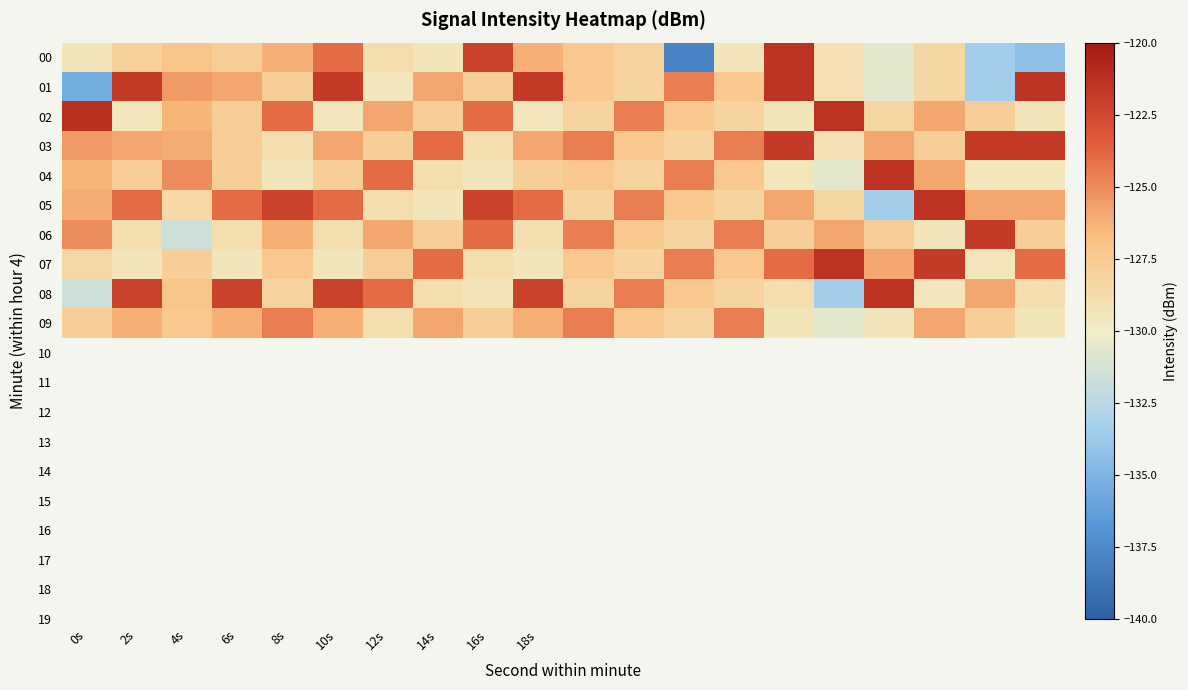

How many categories are shown in the chart?

20